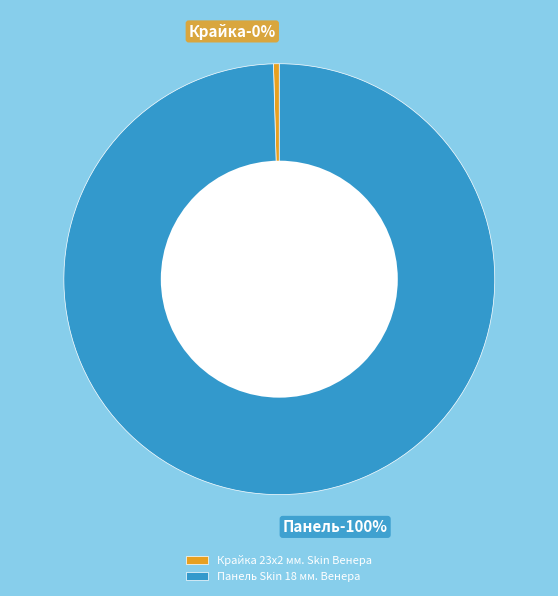

Is it true that Крайка 23x2 мм. Skin Венера is 1% of the pie?

False